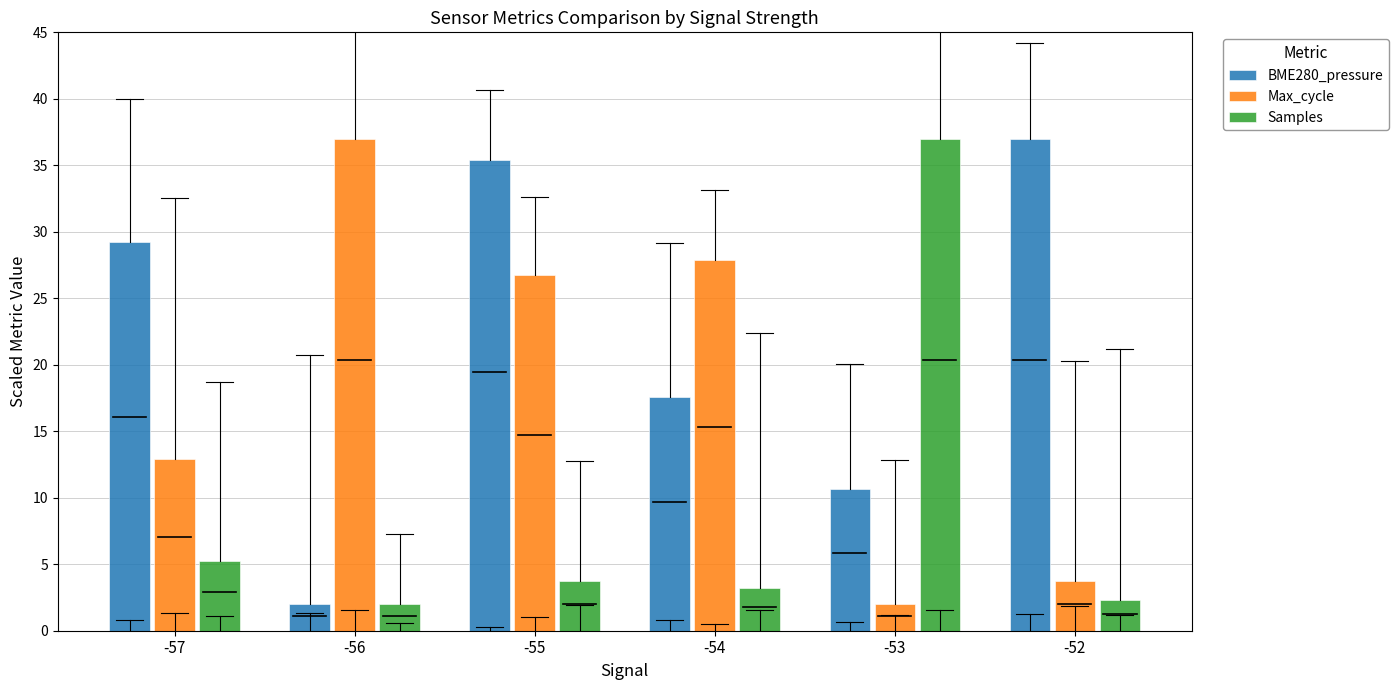

What are all the series names shown in the legend?

BME280_pressure, Max_cycle, Samples